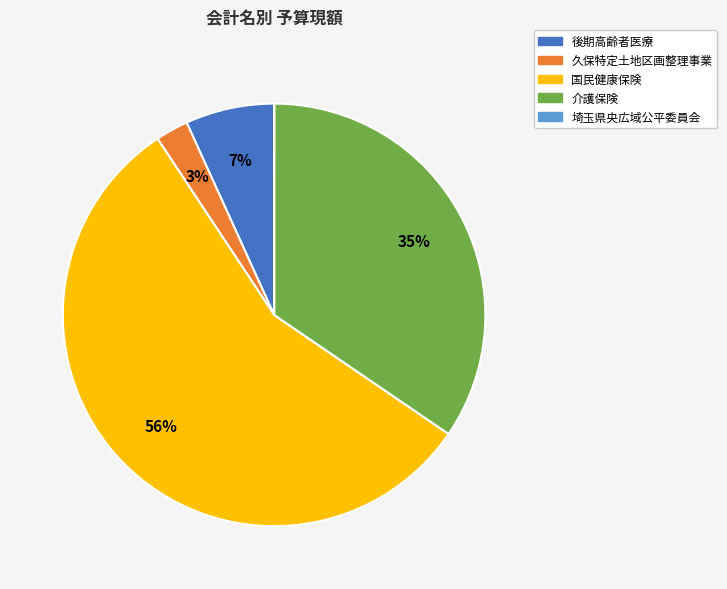

The 国民健康保険 slice represents 65% of the pie. True or false?

False